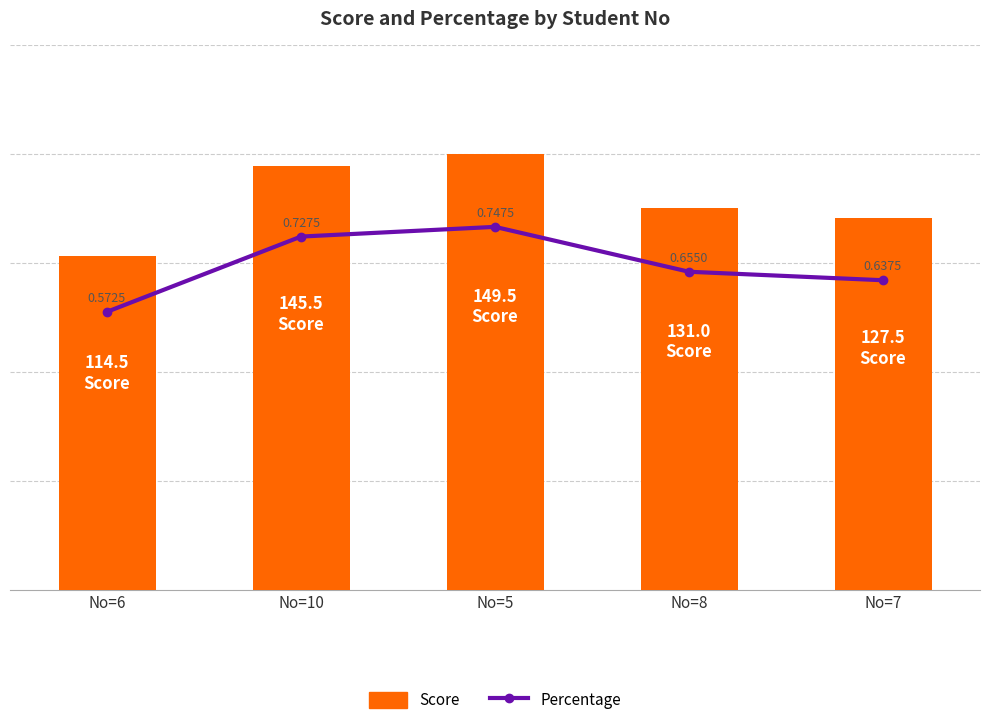

Which series changed the most between No=6 and No=10?

Score